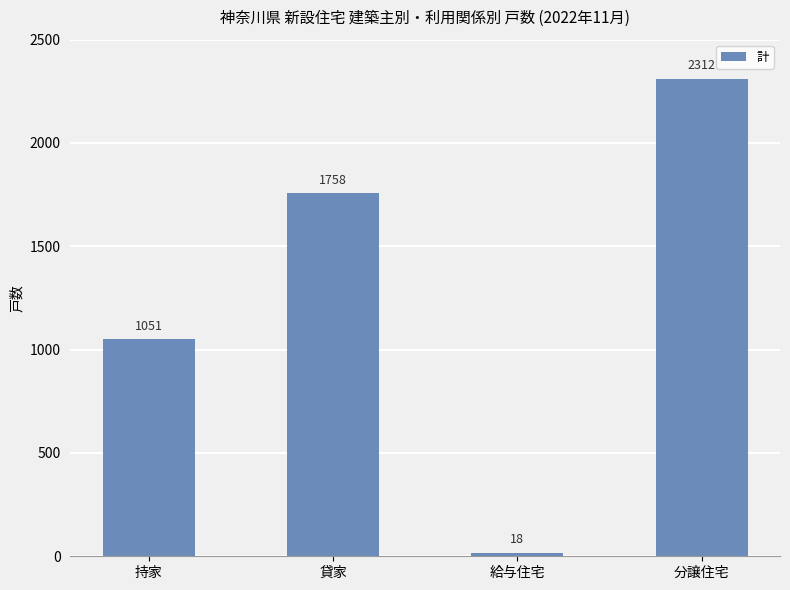

What is the label of the 2nd bar from the left?

貸家